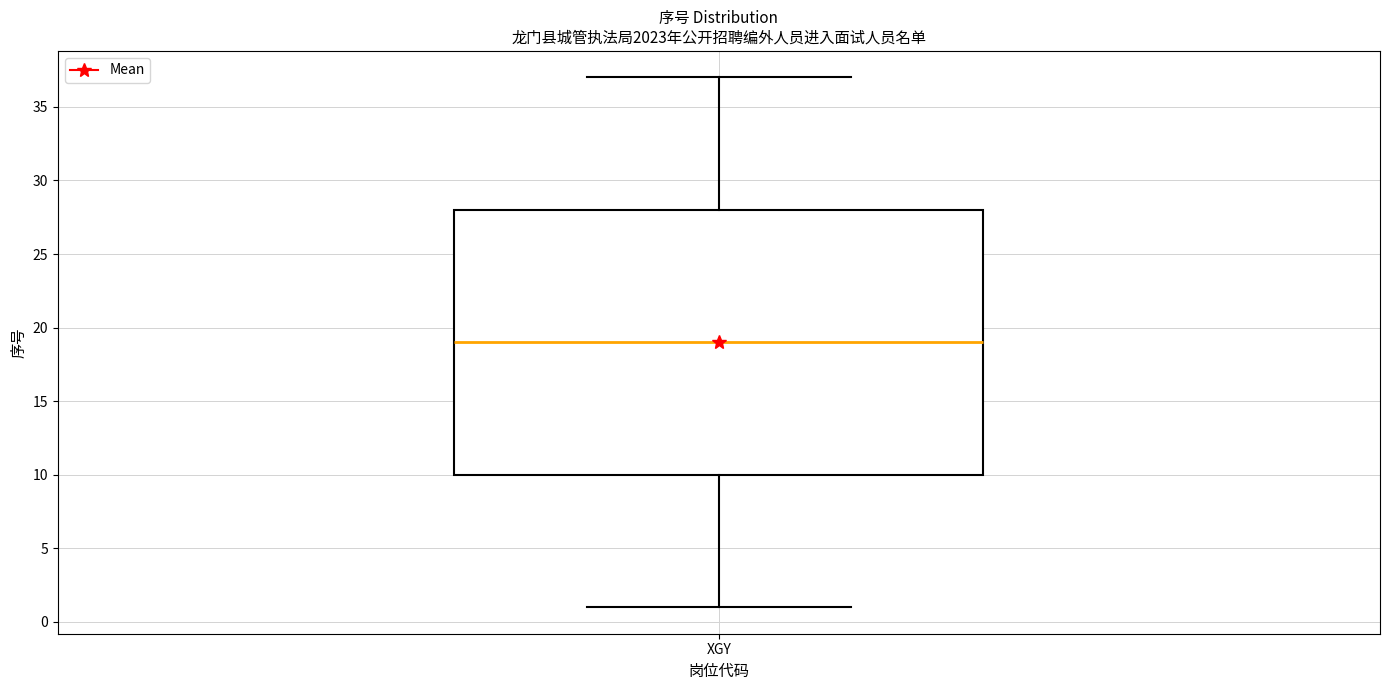

Transcribe this box plot: give where the median line is, the range the box spans, and where the two whiskers end, as read against the y-axis. The values are not printed on the chart, so give them approximately, as read against the axis.

median 19, box 10 to 28, whiskers 1 to 37